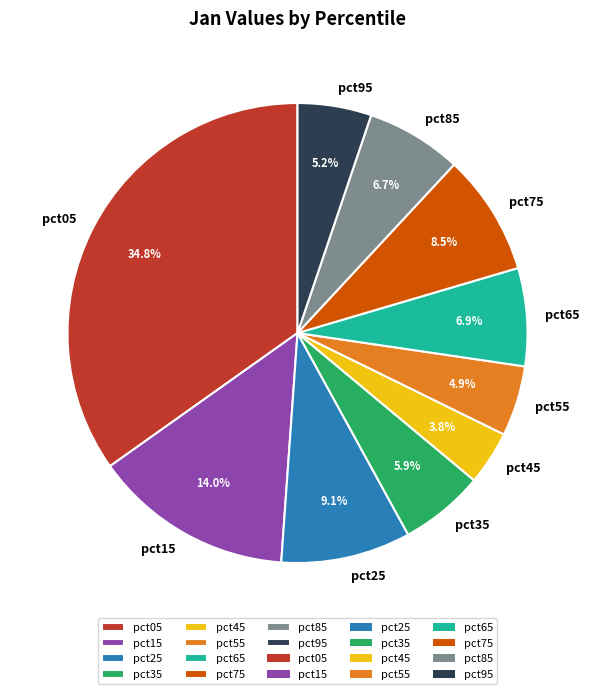

Which category has the smallest portion of the pie?

pct45